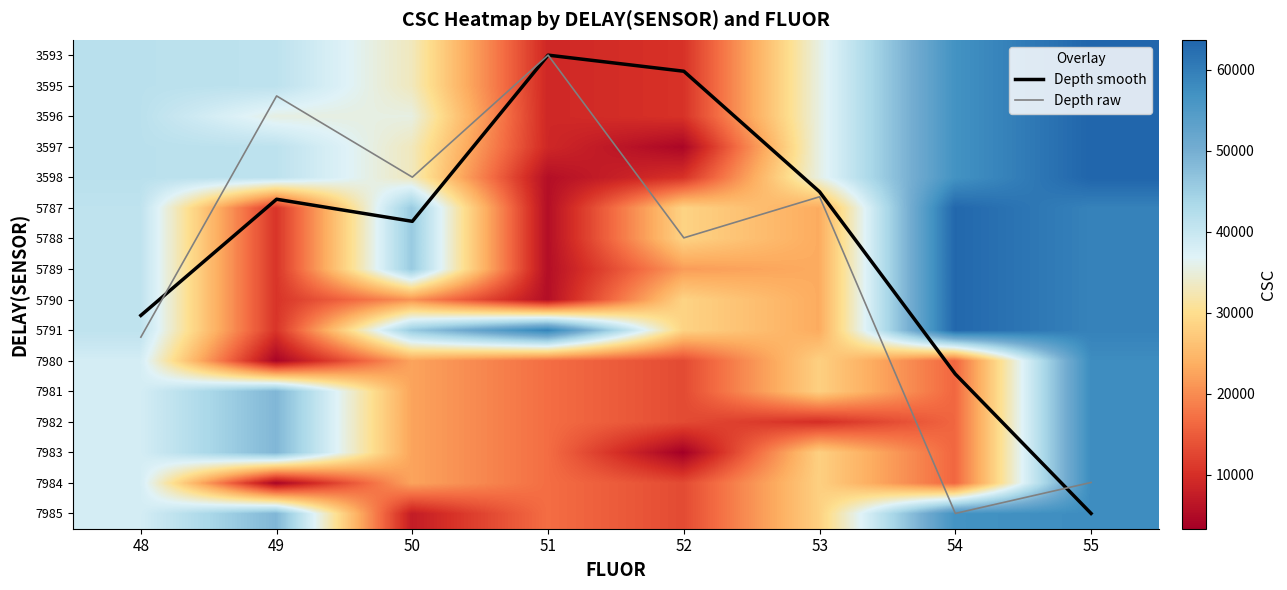

Between 54 and 50, which is larger?

54